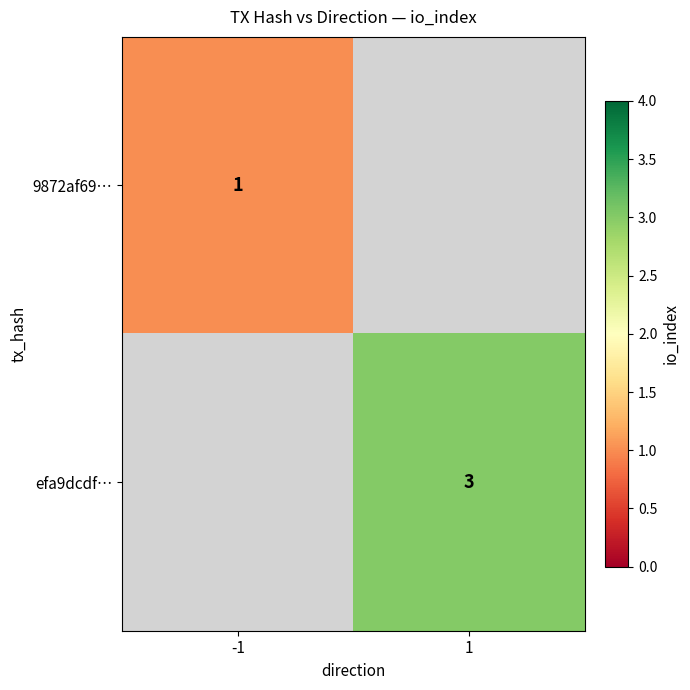

The value of 9872af69… at -1 is 1. True or false?

True